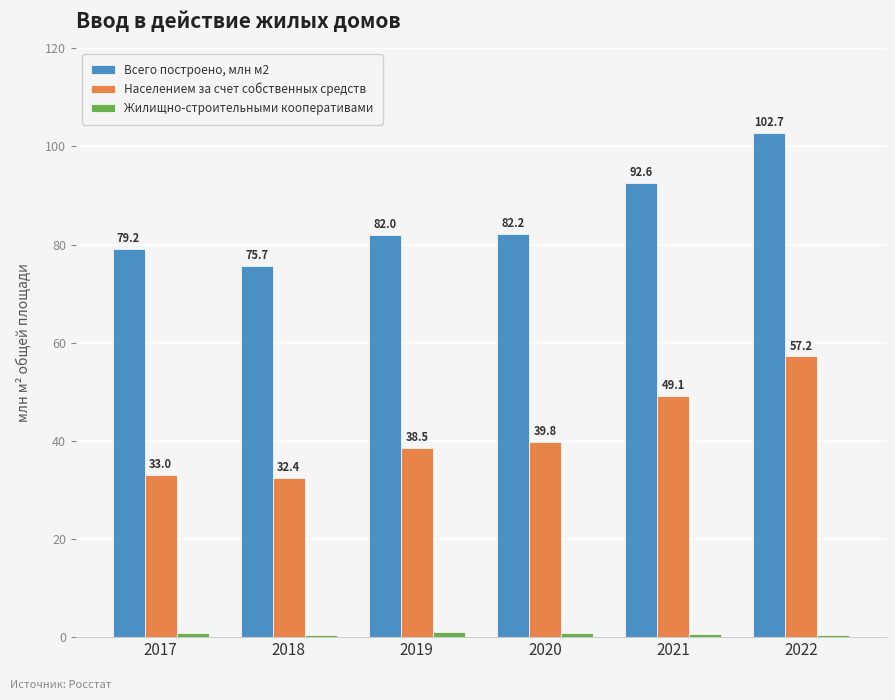

Between 2020 and 2022, which series saw the biggest shift?

Всего построено, млн м2